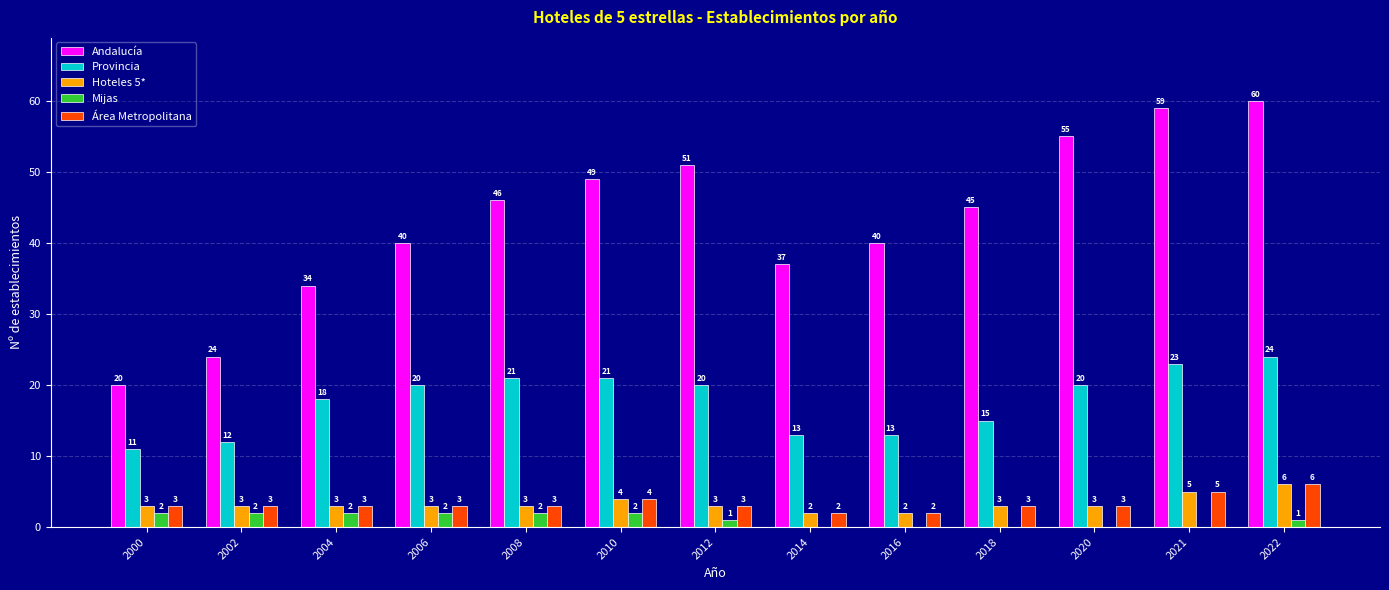

At which category is the sum across all series the highest?

2022